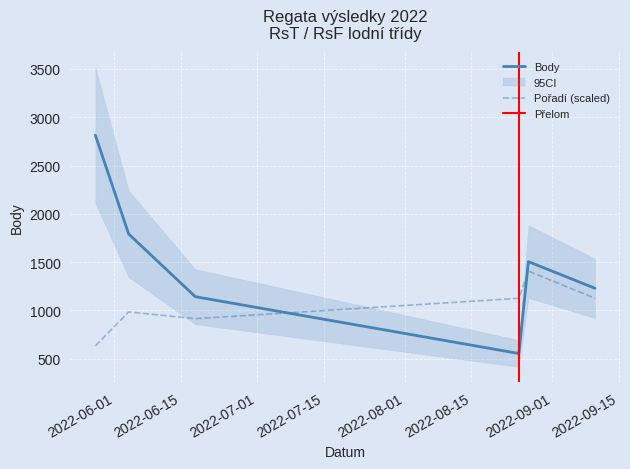

What is the sum of all Pořadí values?

6190.8